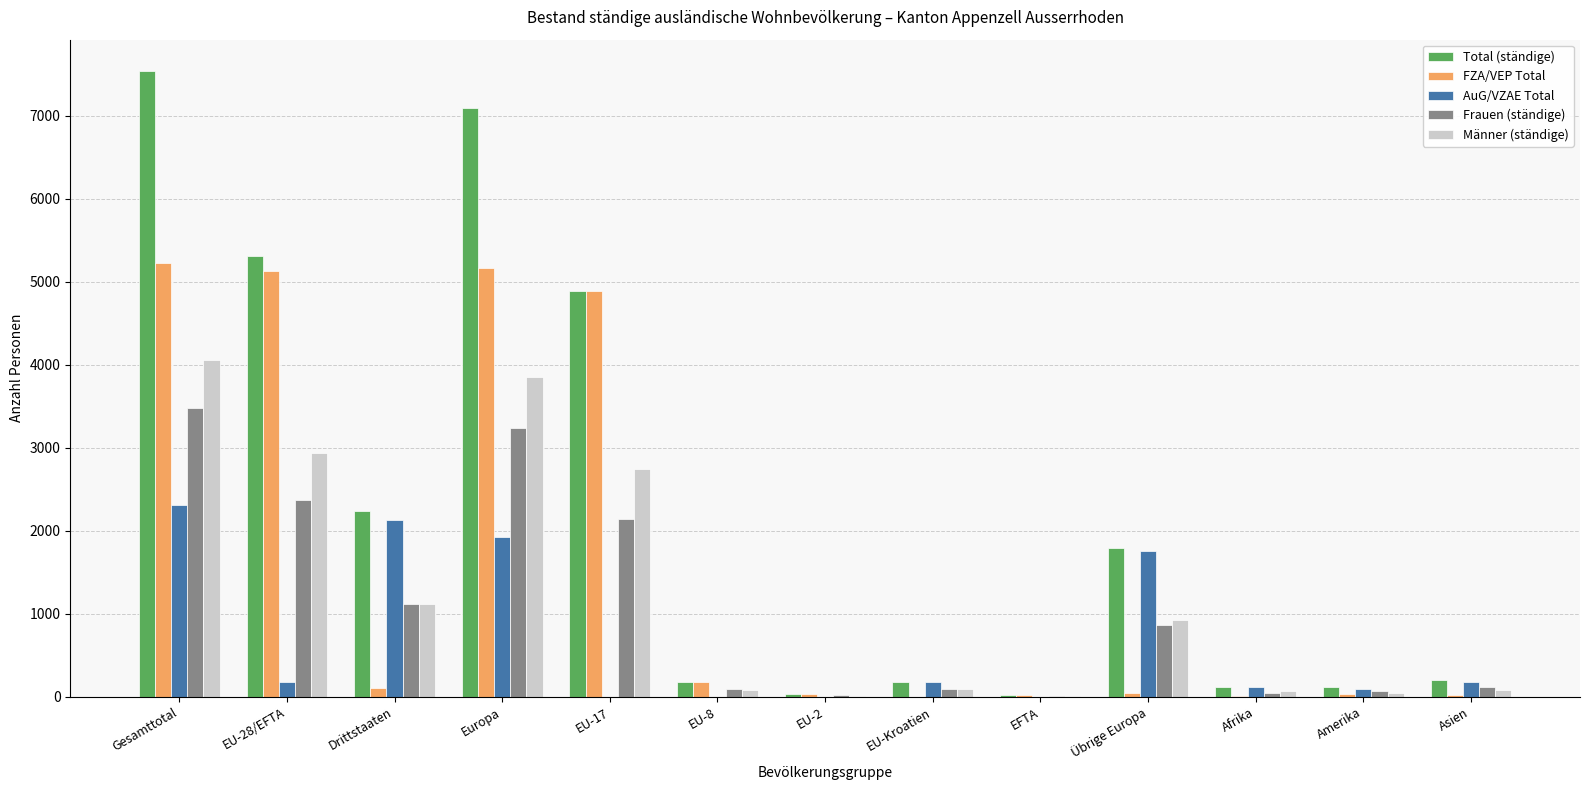

At which category is the sum across all series the highest?

Gesamttotal